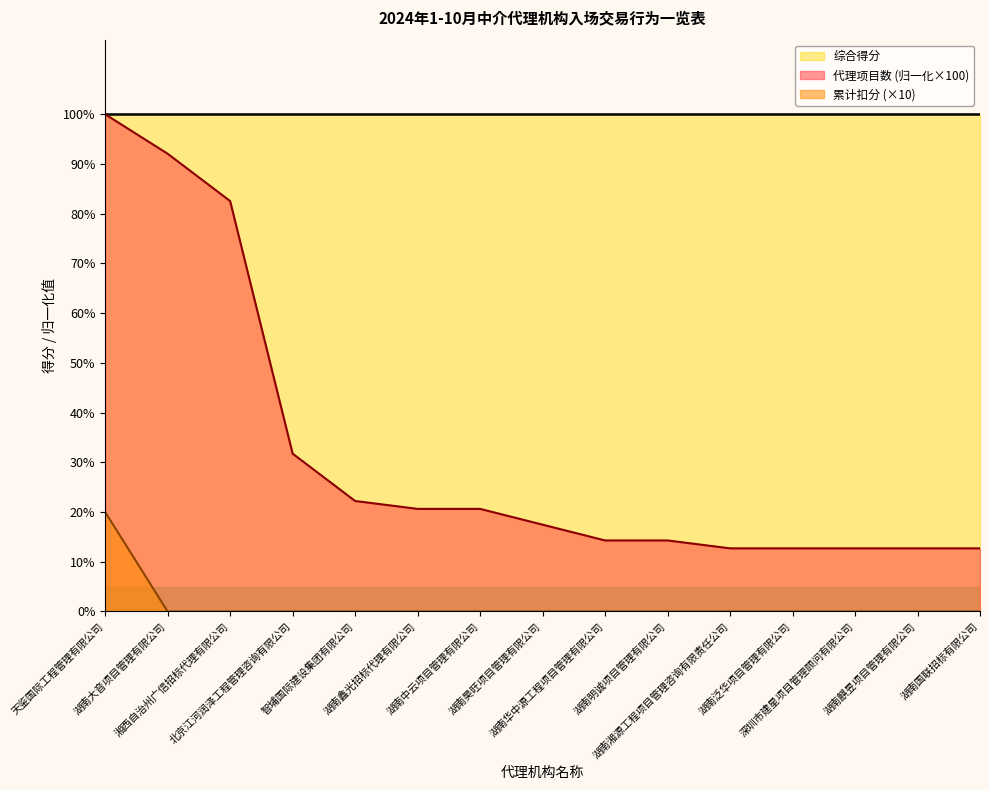

The value of 代理项目数 at 湖南大音项目管理有限公司 is 92.1. True or false?

True